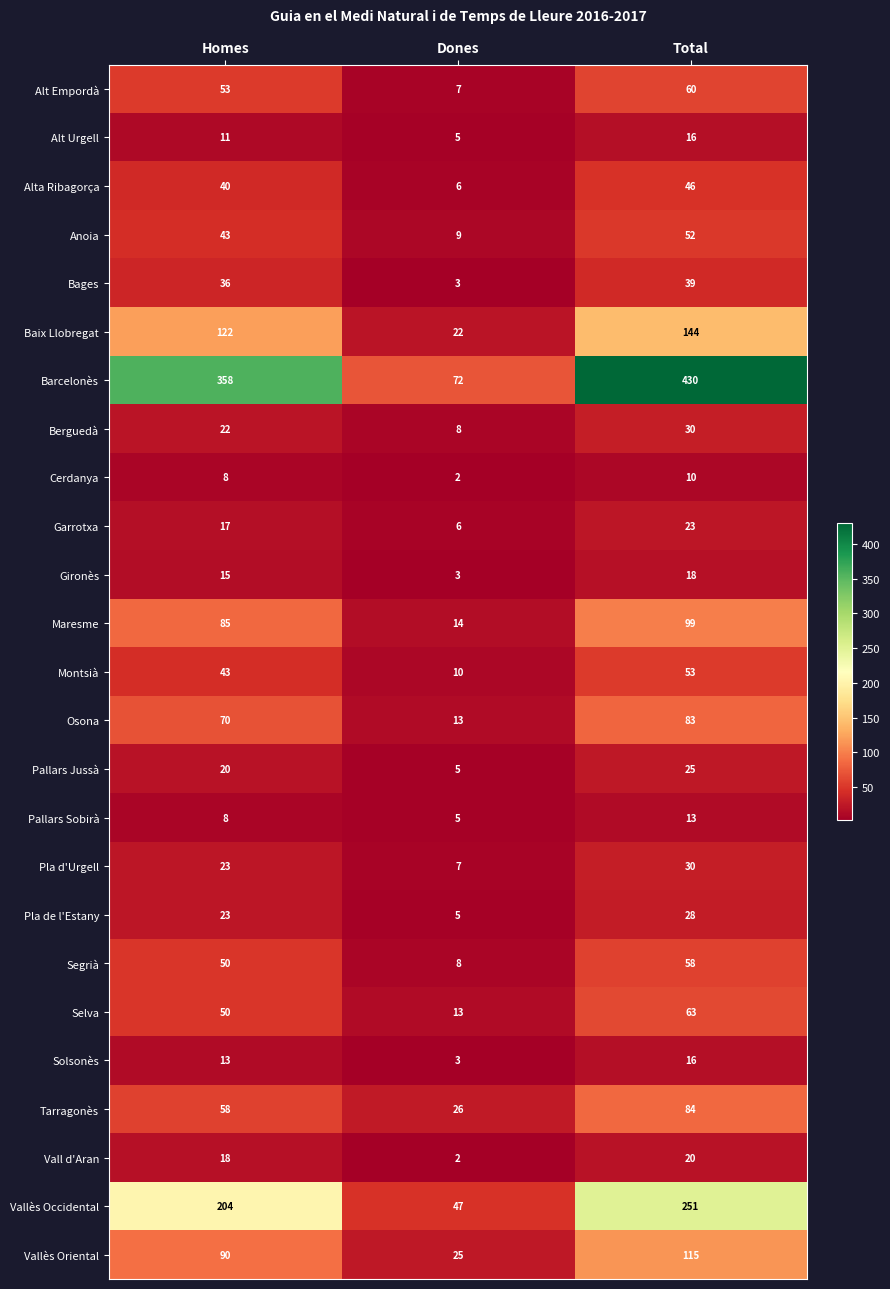

Is the value of Cerdanya at Total greater than the value of Bages at Total?

No